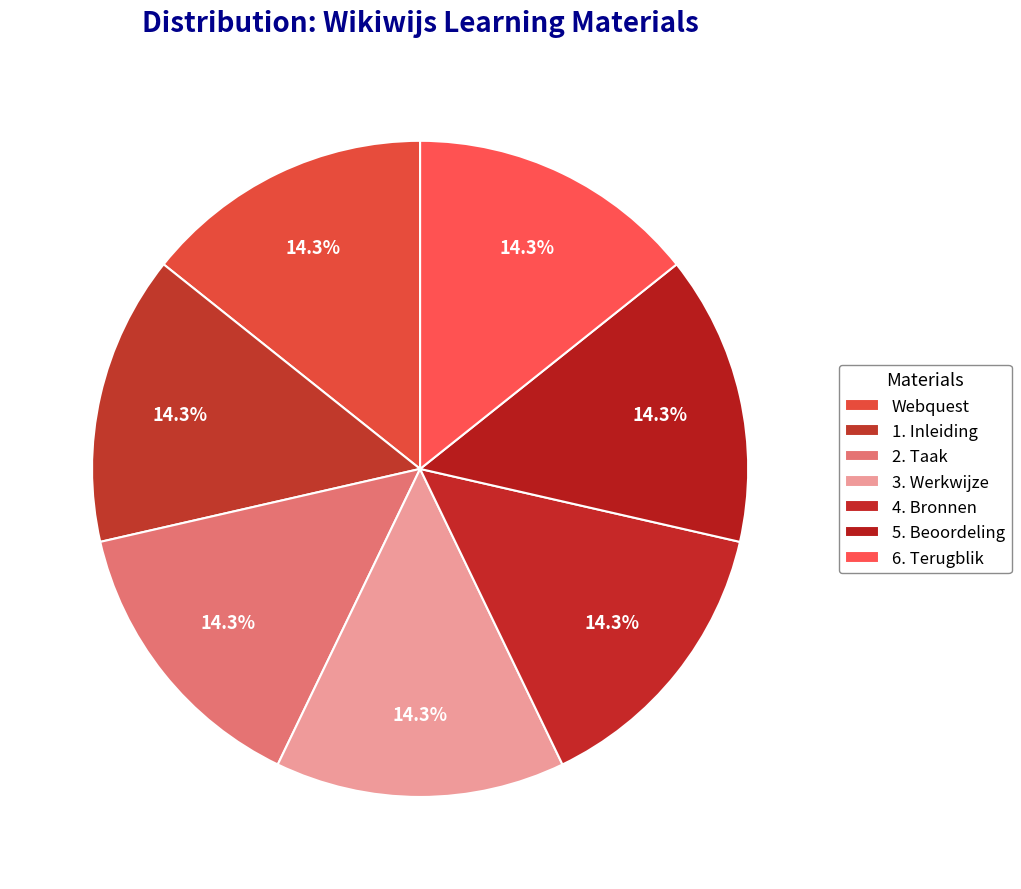

How many slices are in this pie chart?

7